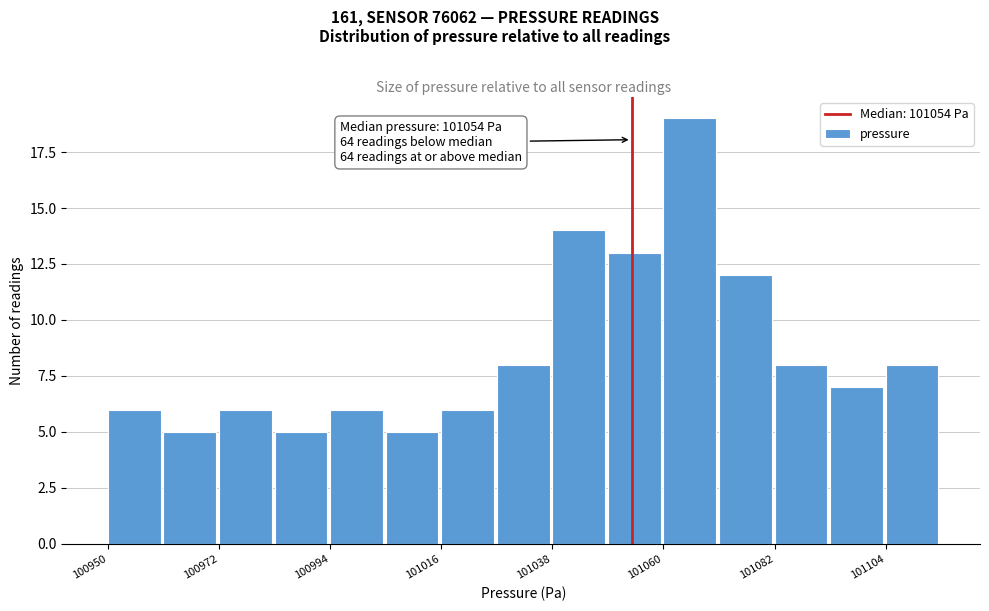

Around what value on the x-axis is the tallest bar? Give the approximate position of its centre, as read against the axis.

101065